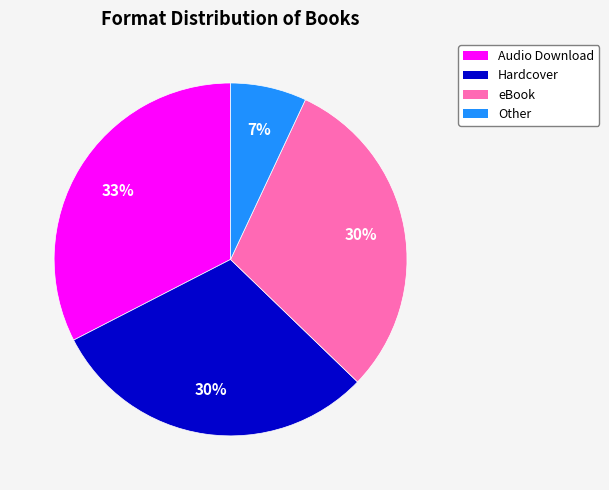

To the nearest percent, what portion does Audio Download represent?

33%